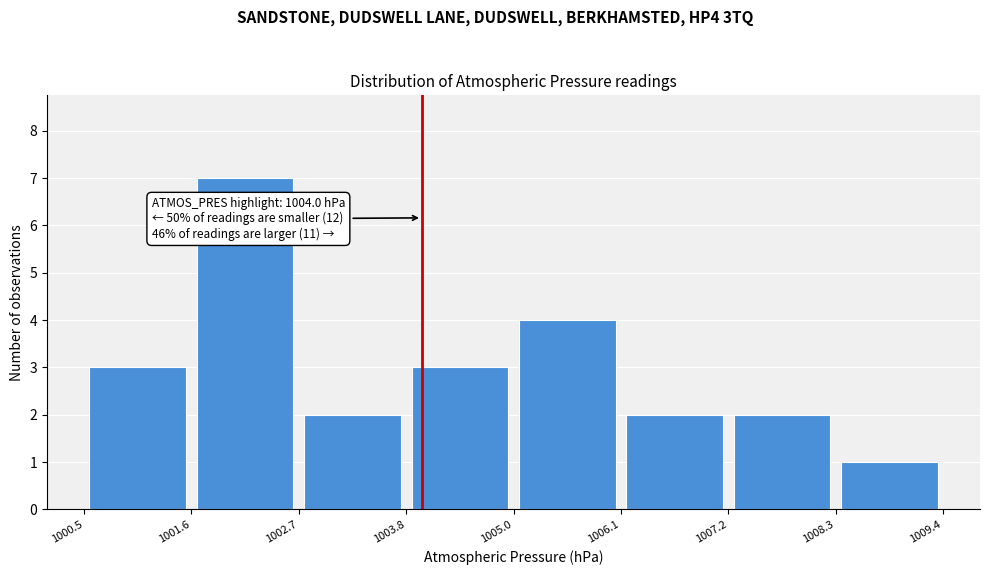

Which range on the x-axis has the tallest bar?

1001.6 to 1002.7